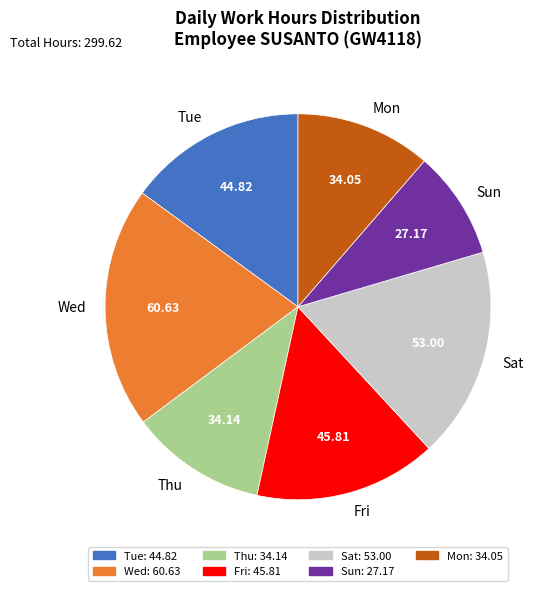

Is Sun the majority of the pie?

No